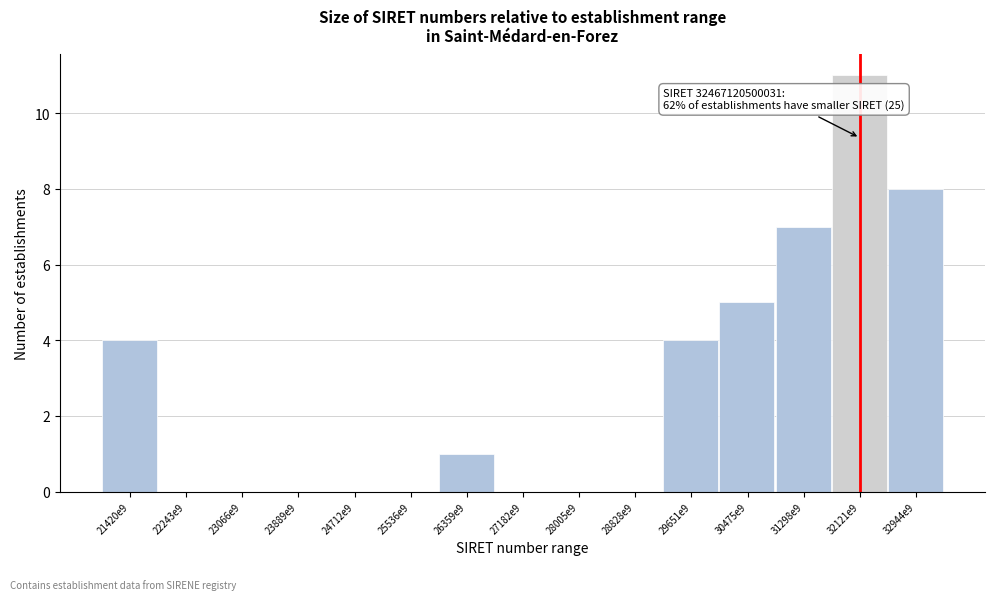

Reading right to left, transcribe all the data shown in this chart.

32944e9=8	32121e9=11	31298e9=7	30475e9=5	29651e9=4	28828e9=0	28005e9=0	27182e9=0	26359e9=1	25536e9=0	24712e9=0	23889e9=0	23066e9=0	22243e9=0	21420e9=4